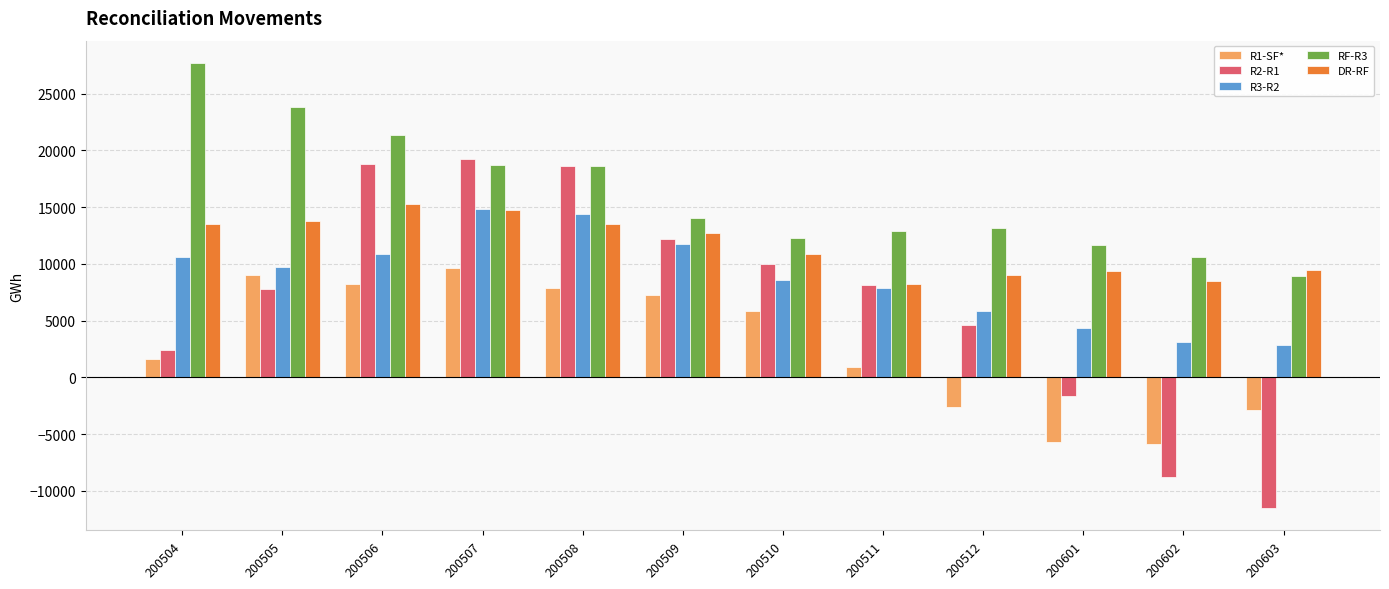

What are all the series names shown in the legend?

R1-SF*, R2-R1, R3-R2, RF-R3, DR-RF